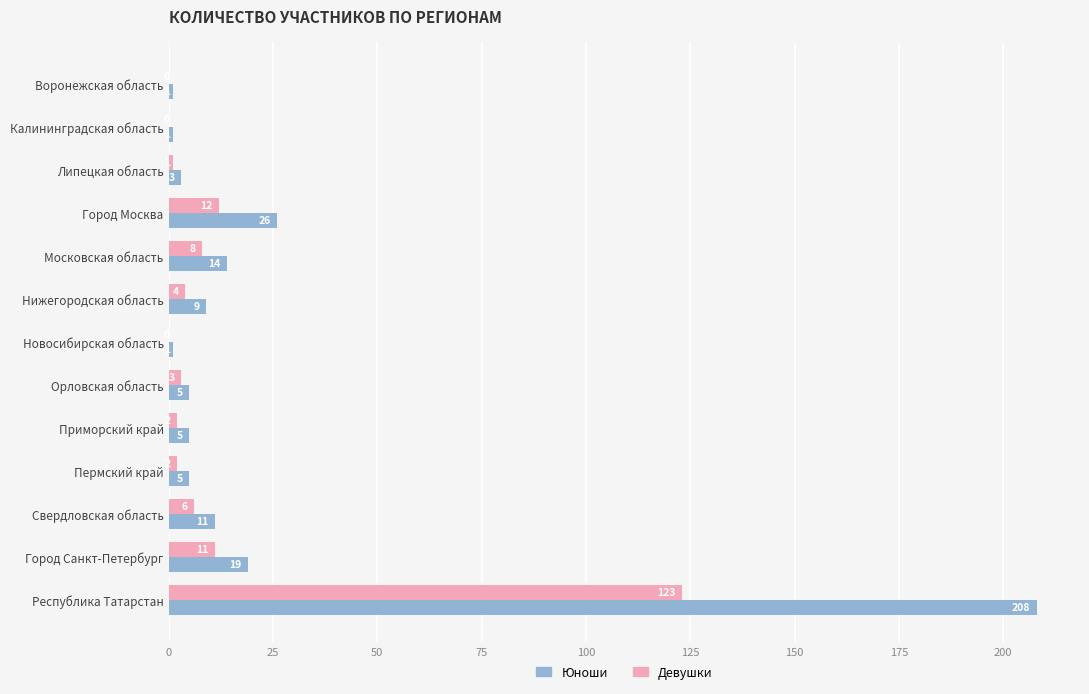

Is it true that Юноши equals 1 at Новосибирская область?

True